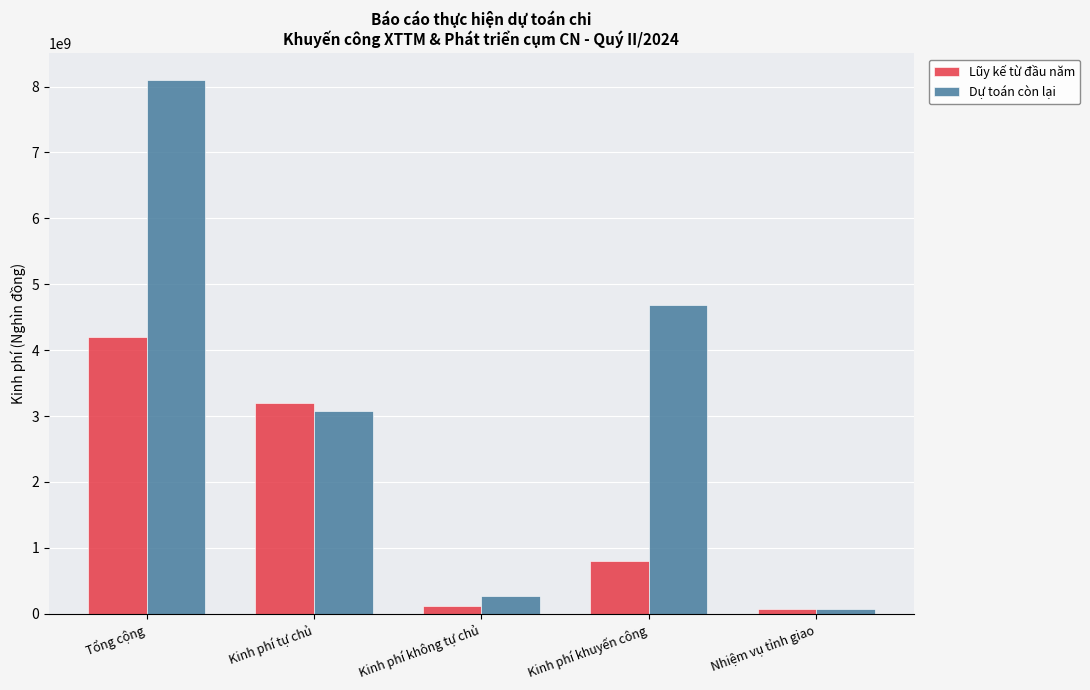

What is the difference between the second highest and second lowest values in the Dự toán còn lại series?

4407101200